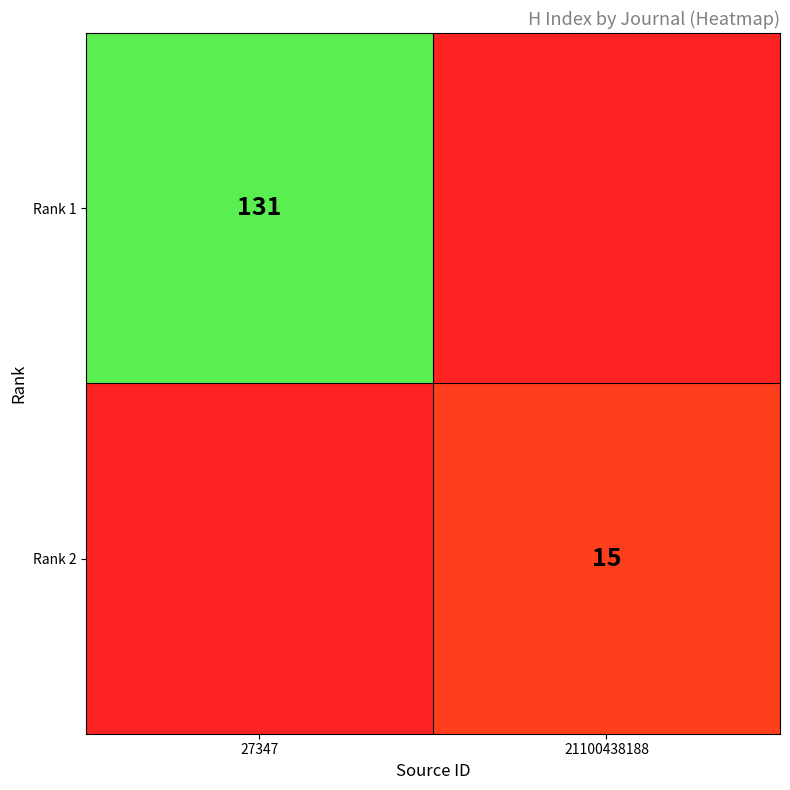

True or false: Rank 2 has a value of 9 at 21100438188.

False